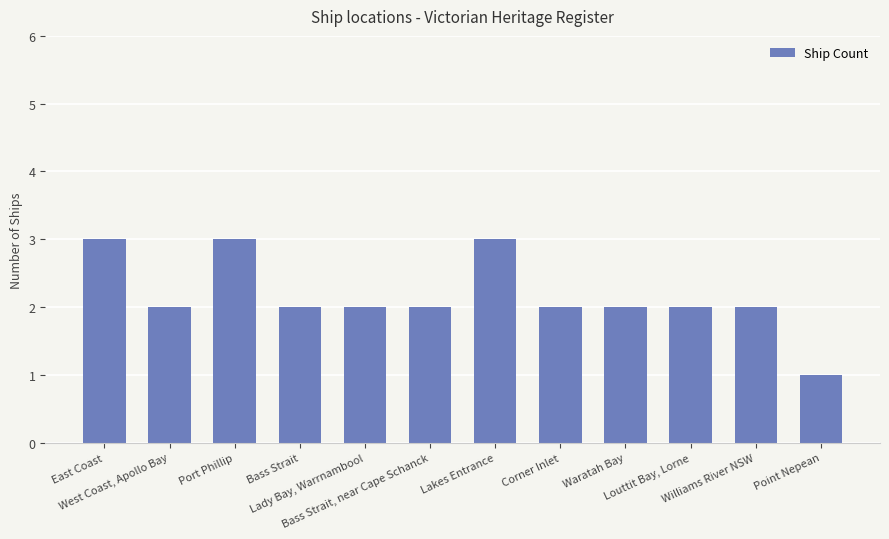

True or false: the data shows 2 at Point Nepean.

False